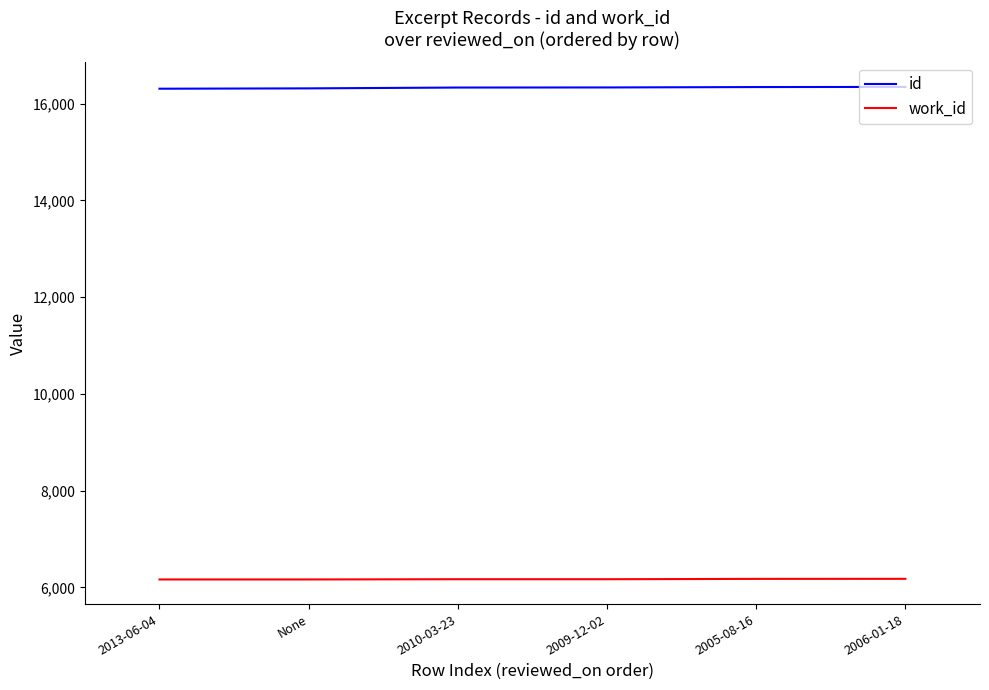

What is the total value across all series at 2010-03-23?

22503